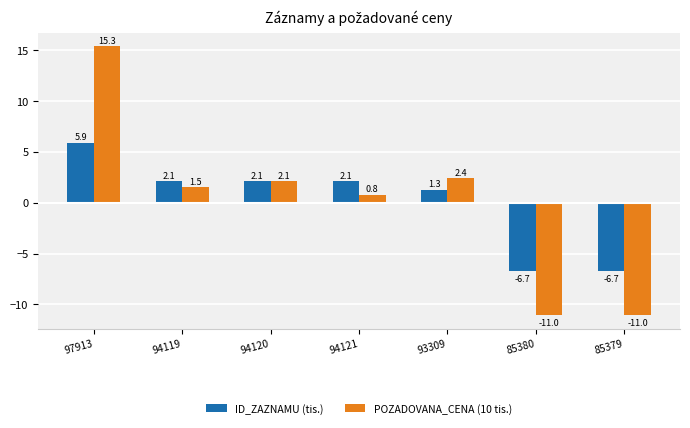

Is it true that ID_ZAZNAMU (tis.) equals 2.1 at 94120?

True